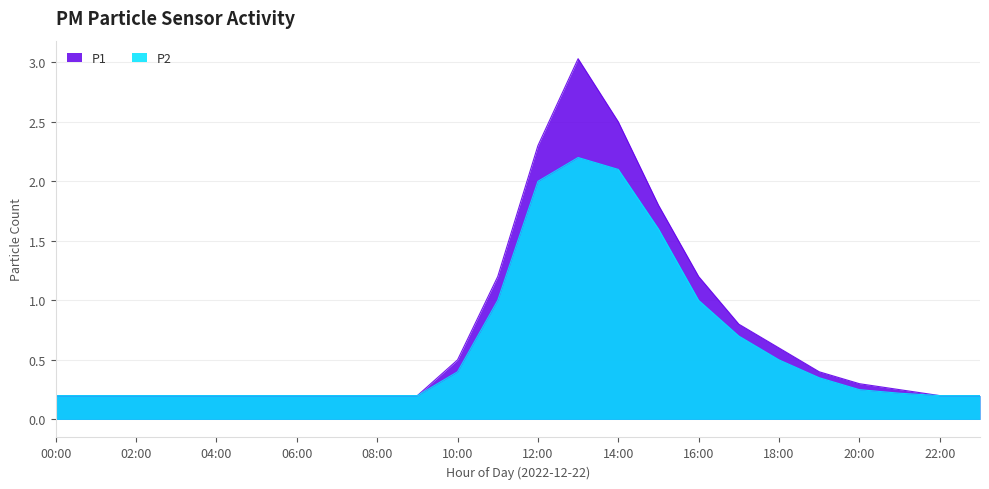

How many interior local peaks does the P1 series have?

1